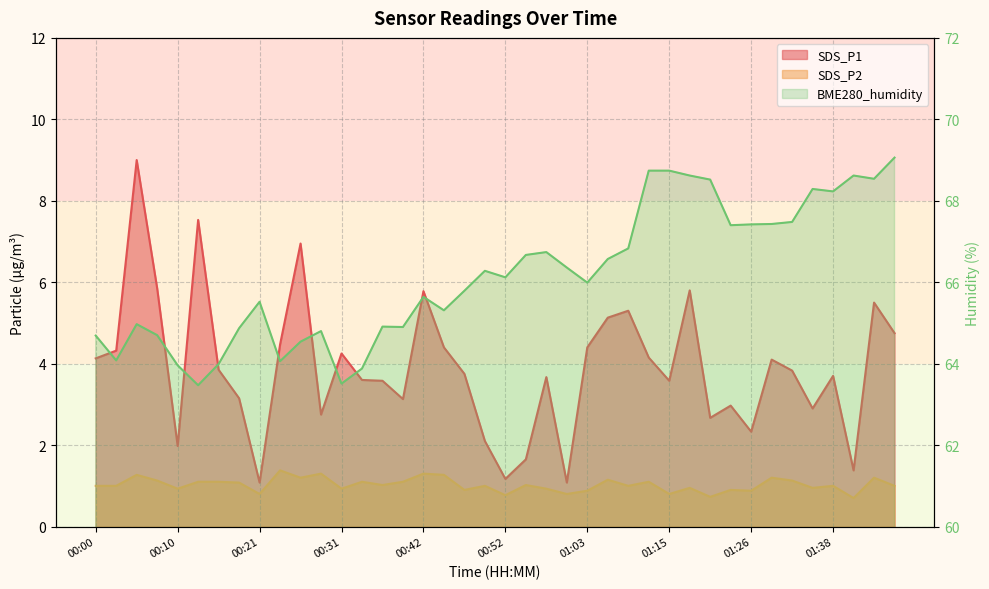

Rank the series at 01:29 from highest to lowest value.

BME280_humidity, SDS_P1, SDS_P2